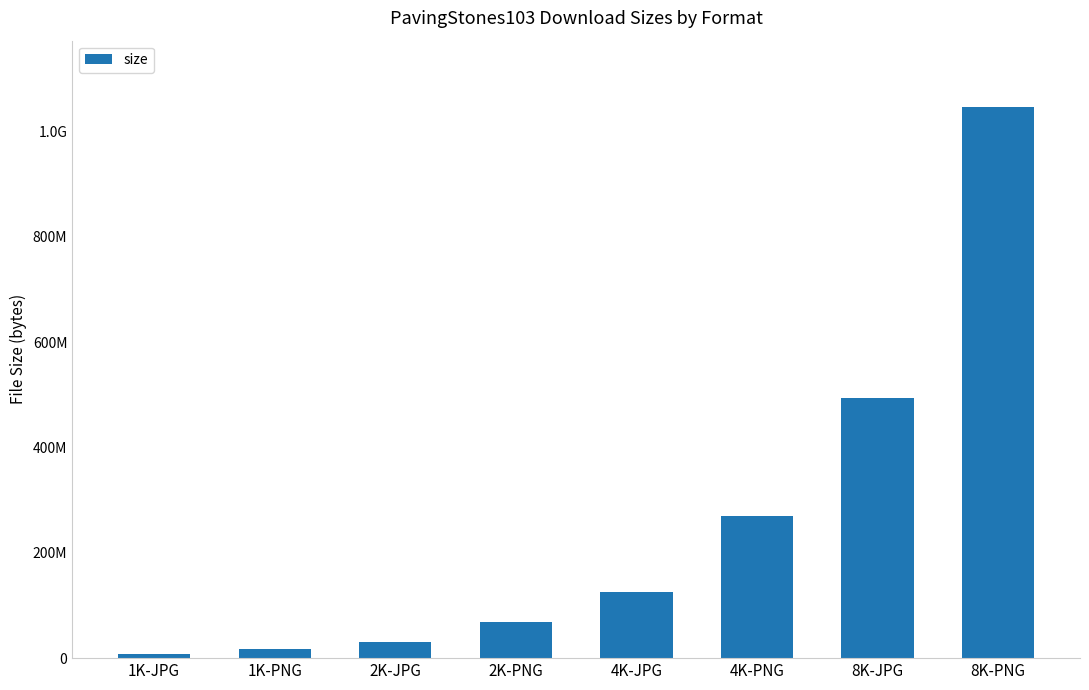

What is the label of the 6th bar from the right?

2K-JPG